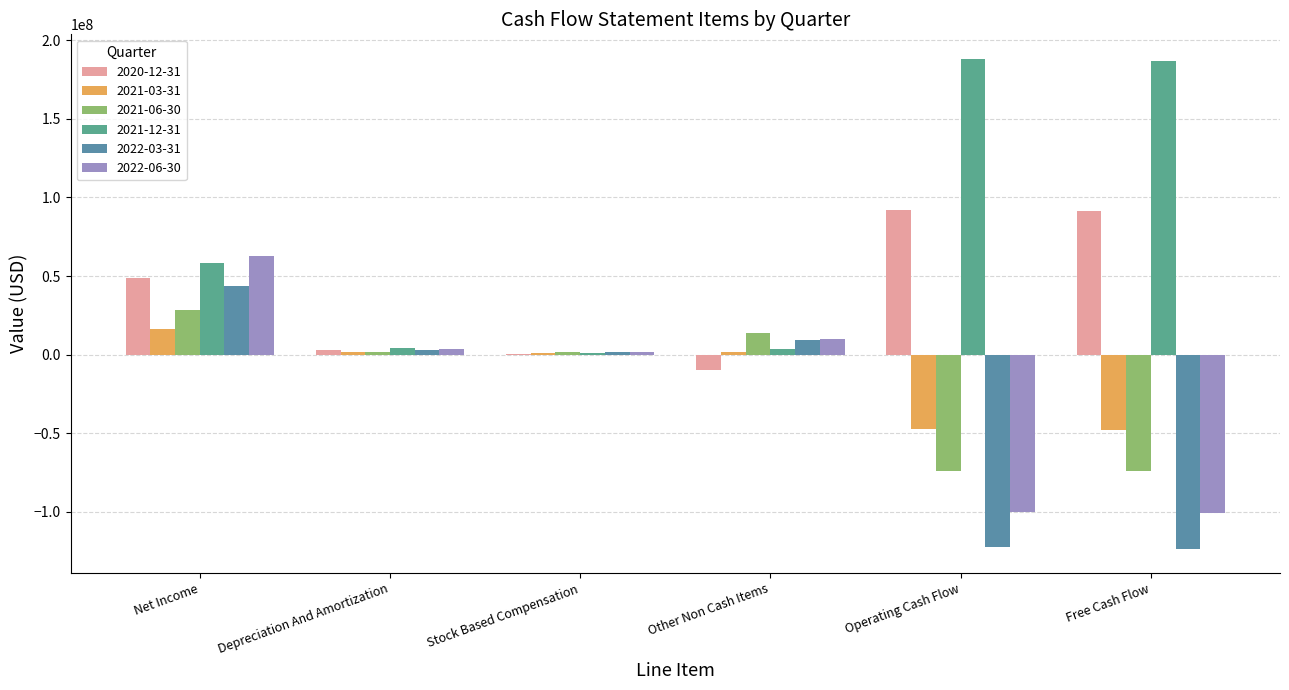

Count the number of categories in the chart.

6